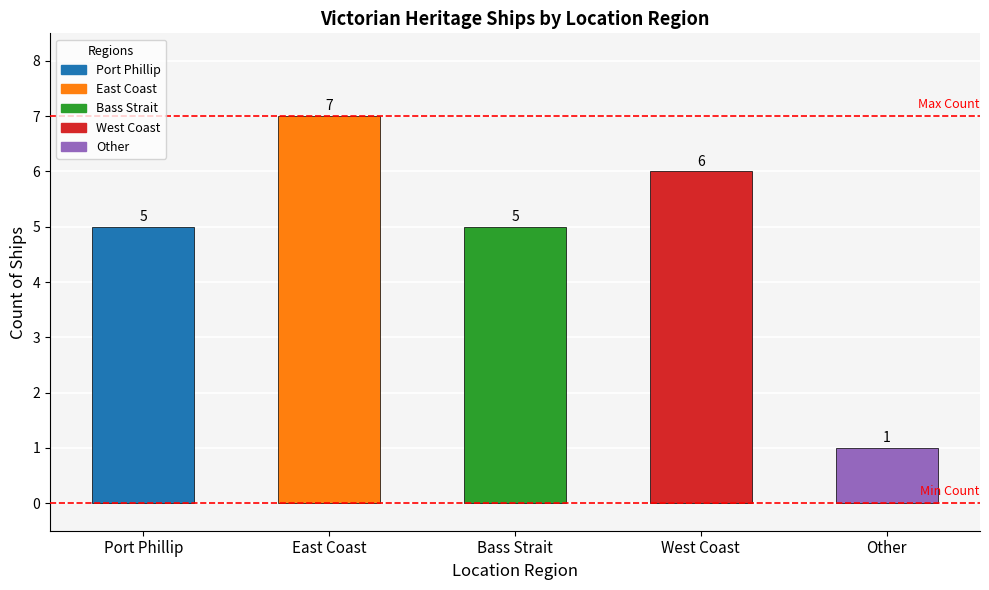

Reading left to right, extract all data points from this chart.

Port Phillip=5	East Coast=7	Bass Strait=5	West Coast=6	Other=1